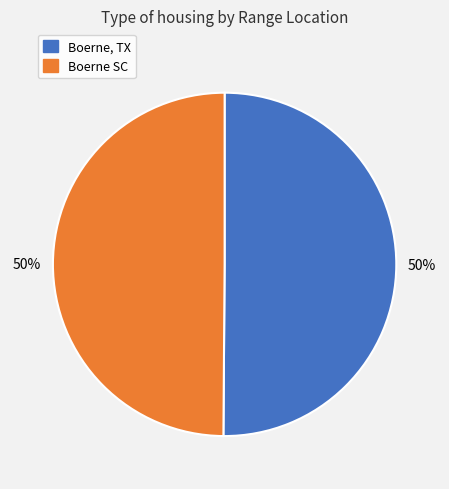

What is the ratio of the value at Boerne, TX to the value at Boerne SC?

1.0